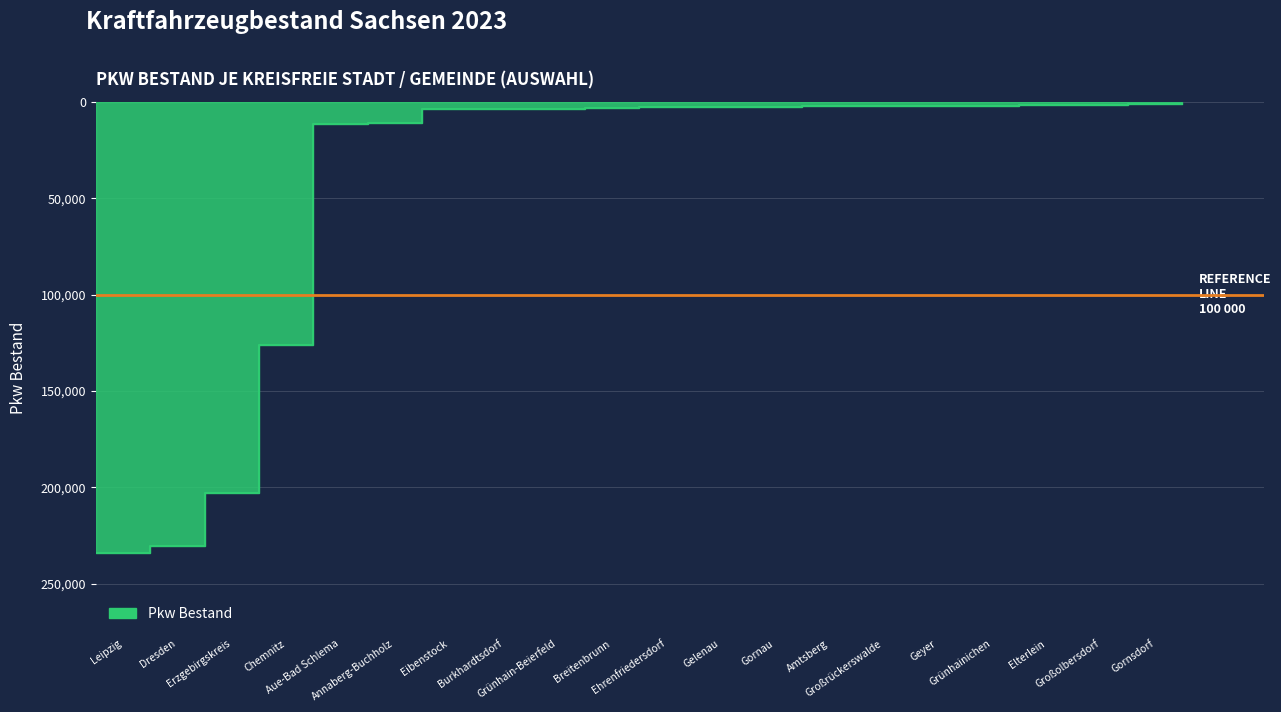

True or false: the data shows 141453 at Erzgebirgskreis.

False